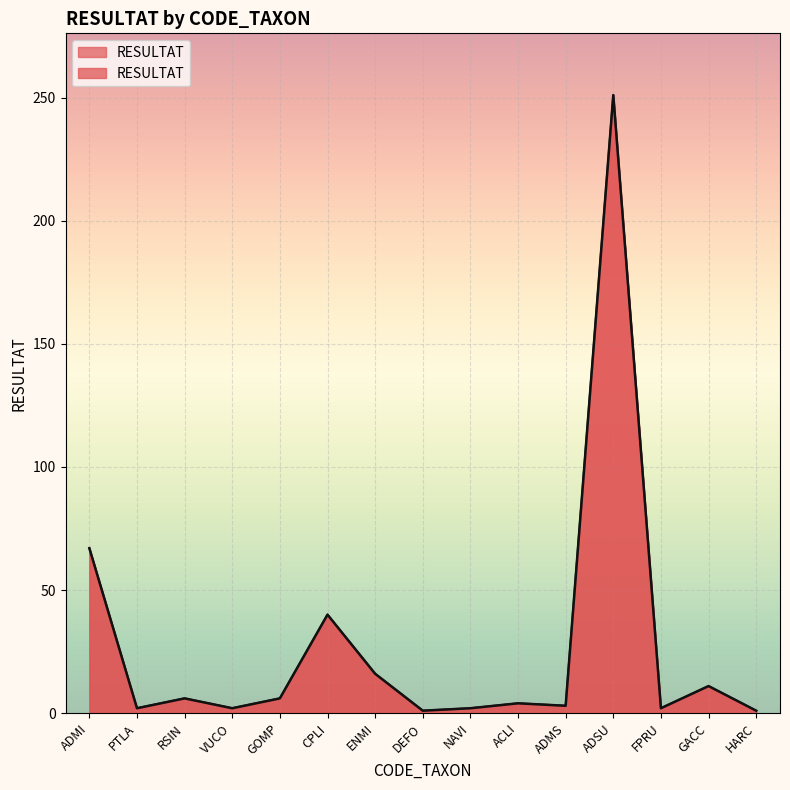

Is it true that the value at VUCO is 2?

True